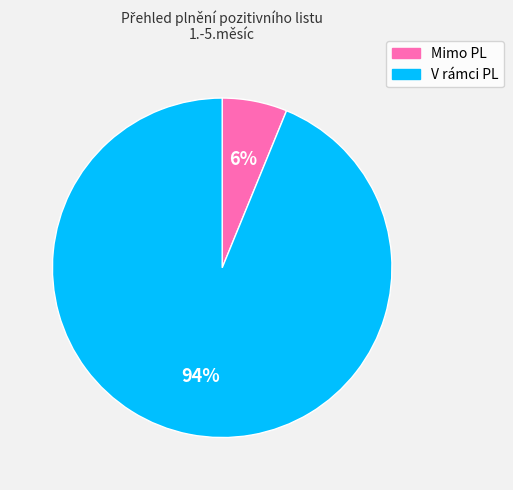

To the nearest percent, what is the difference between the largest and smallest slice percentages?

88%